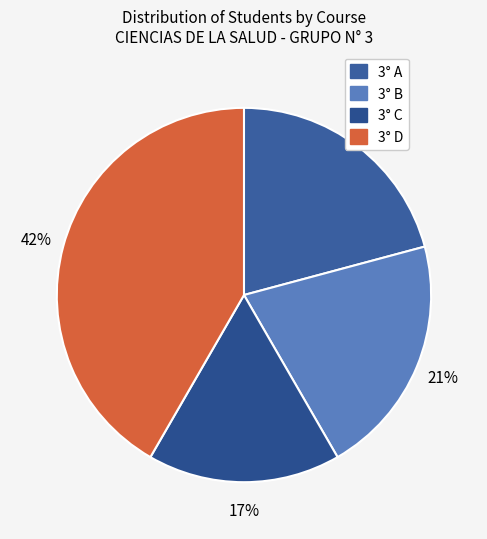

The 3° B slice represents 21% of the pie. True or false?

True